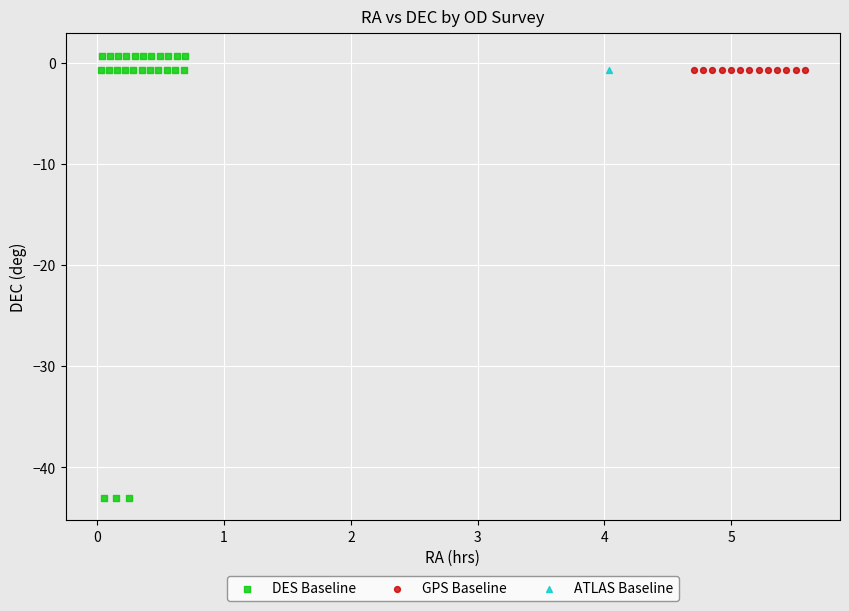

What are all the series names shown in the legend?

DES Baseline, GPS Baseline, ATLAS Baseline